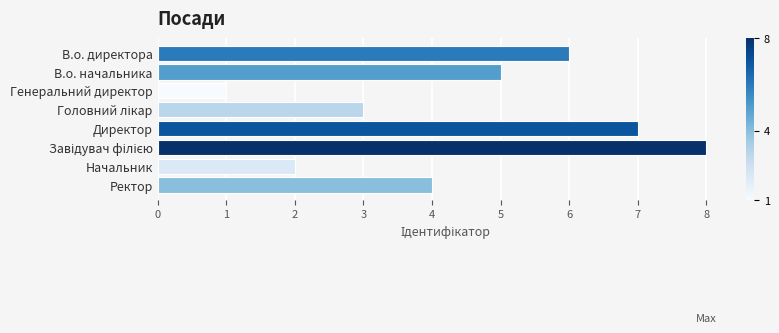

The value at В.о. директора is 8. True or false?

False